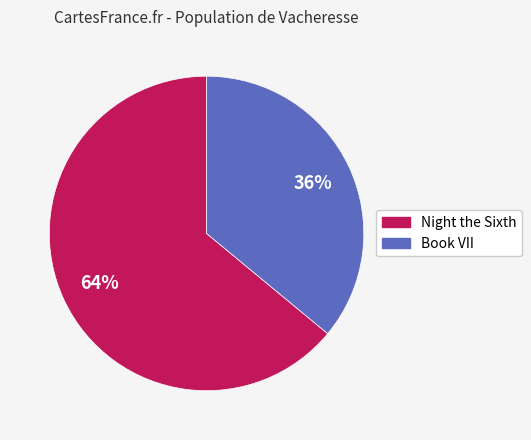

To the nearest percent, what percentage of the pie is Night the Sixth?

64%